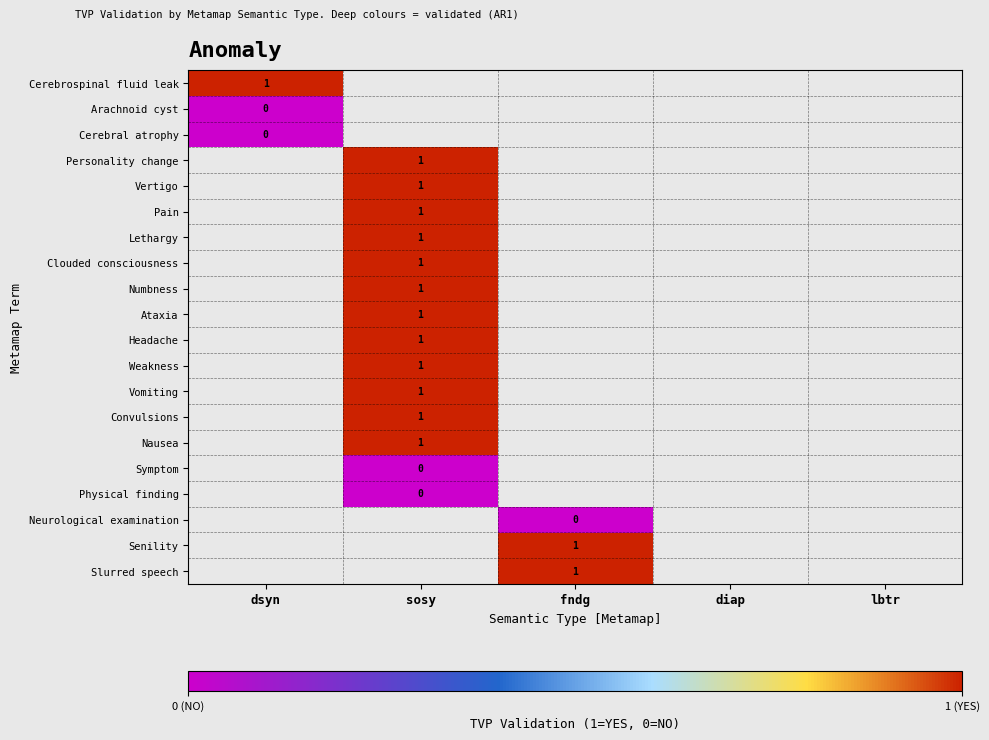

Is it true that Pain equals 1 at sosy?

True